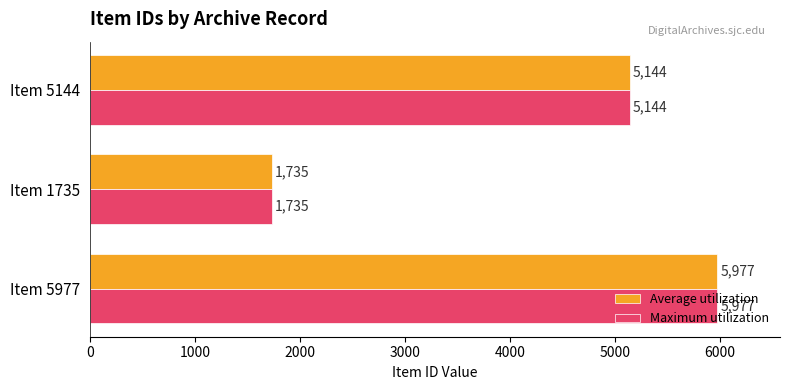

List the labels in order of Average utilization value, largest first.

Item 5977, Item 5144, Item 1735